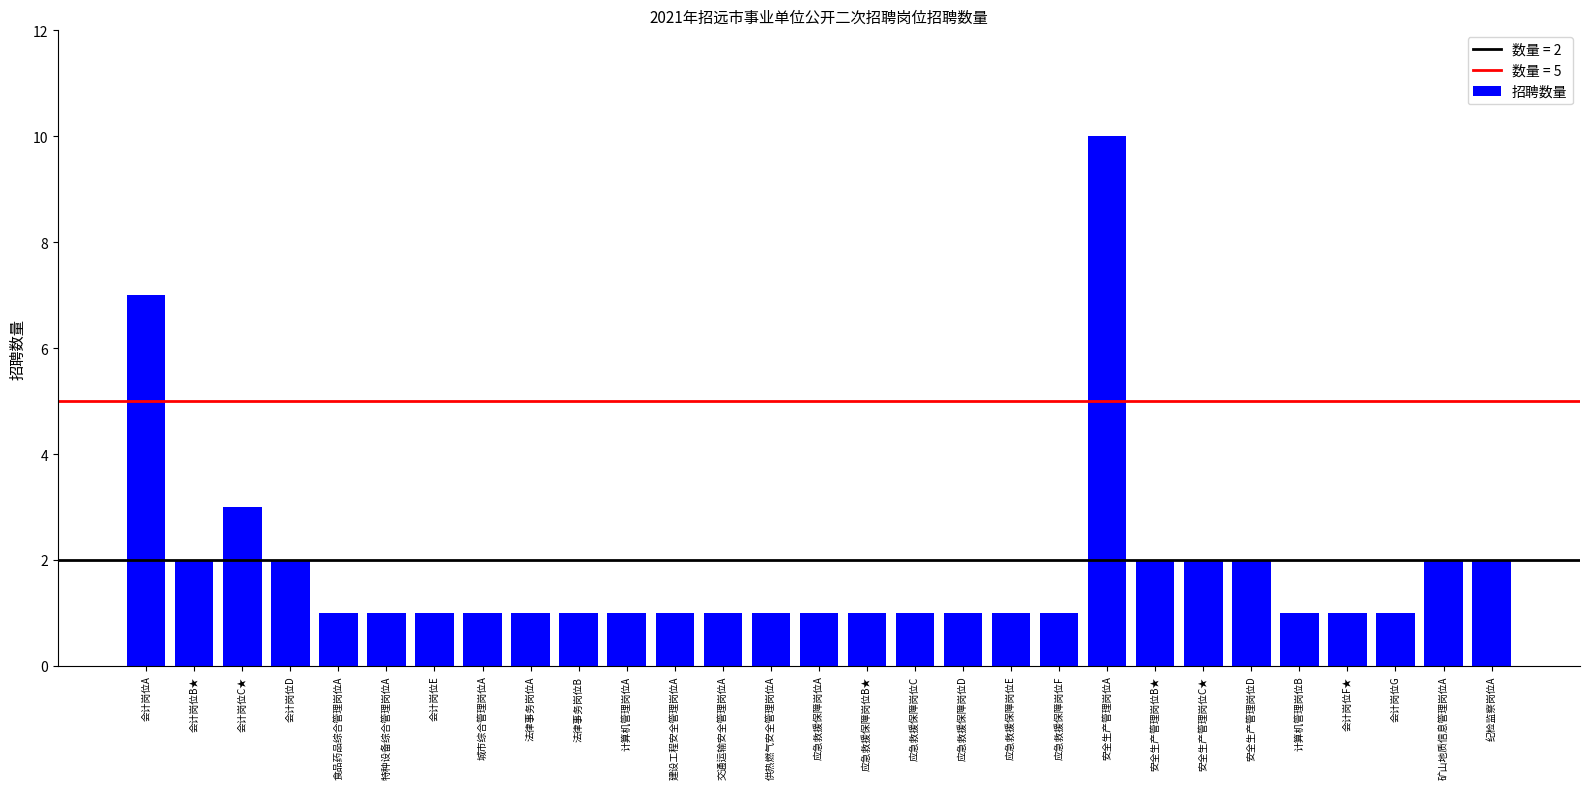

What is the average value?

2